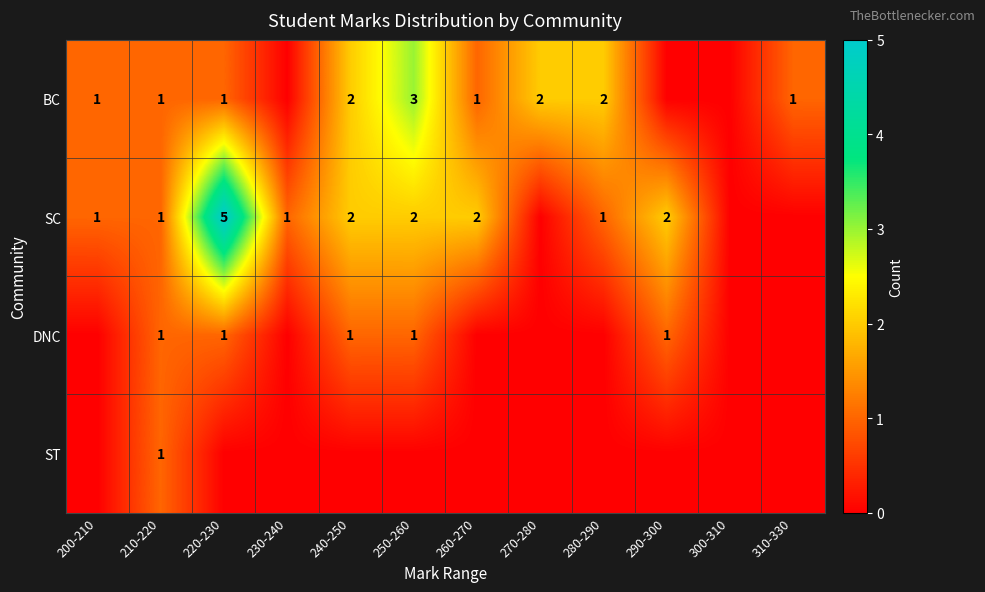

The ST series shows 0 at 240-250. True or false?

True